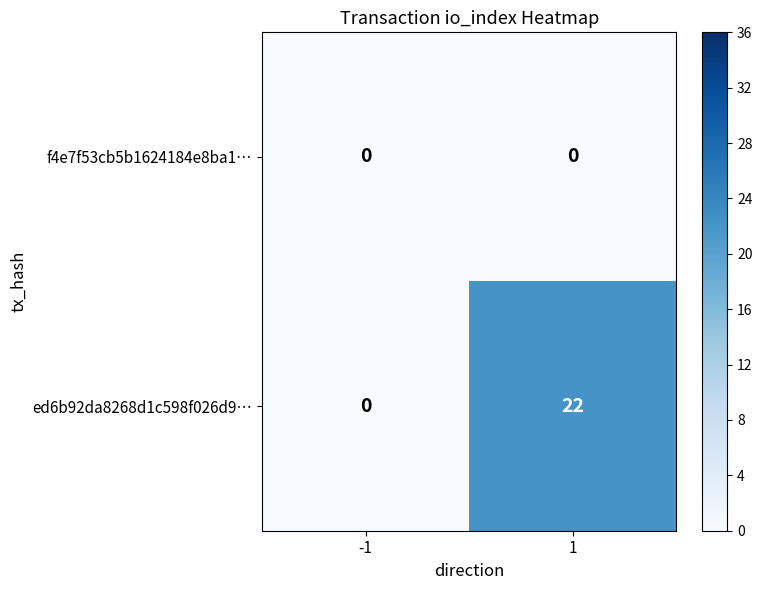

Rank the series by their average value, from lowest to highest.

f4e7f53cb5b1624184e8ba1…, ed6b92da8268d1c598f026d9…